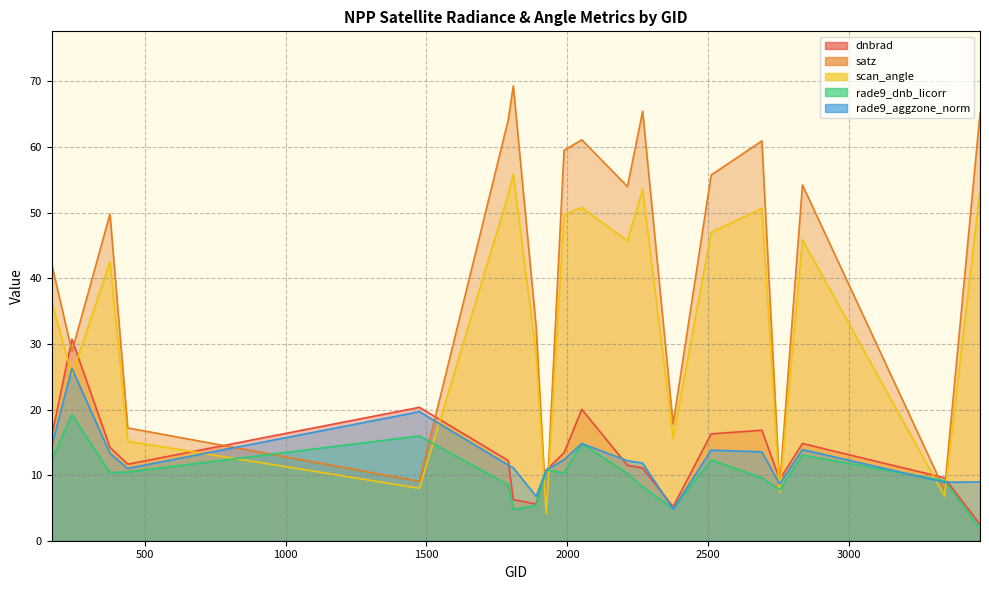

What is the difference between the satz values at 242 and 2213?

25.1